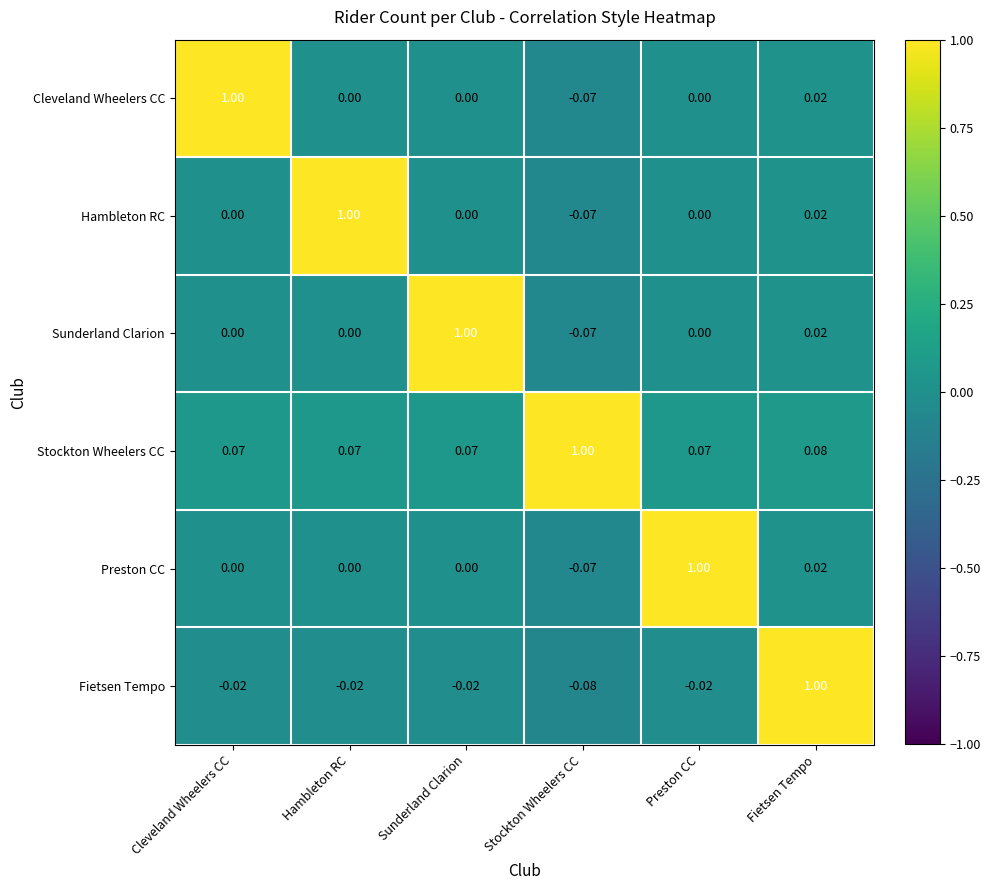

At which category is the sum across all series the highest?

Fietsen Tempo